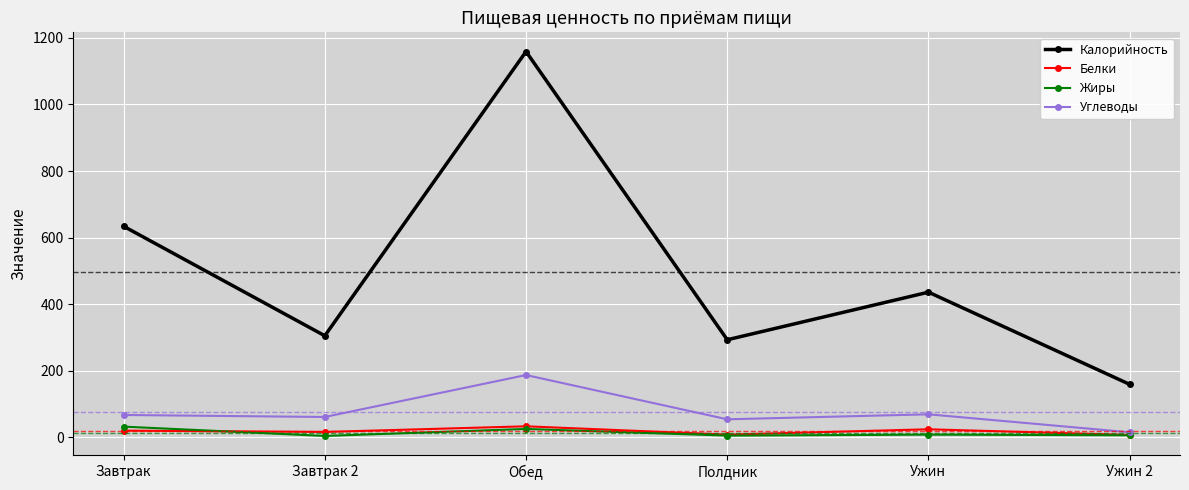

Which category has the highest value in the Калорийность series?

Обед